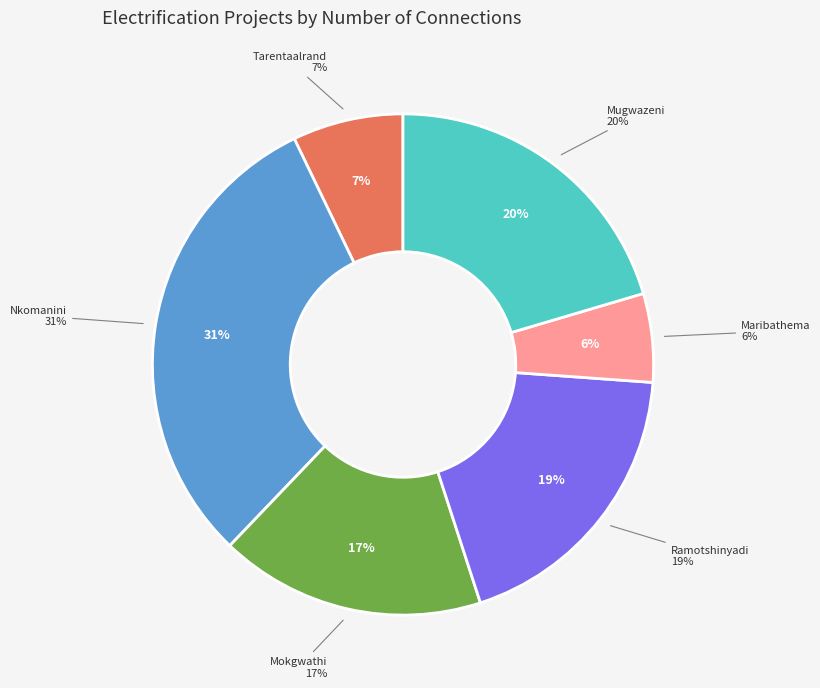

Which slice is the smallest?

Electrification of Maribathema